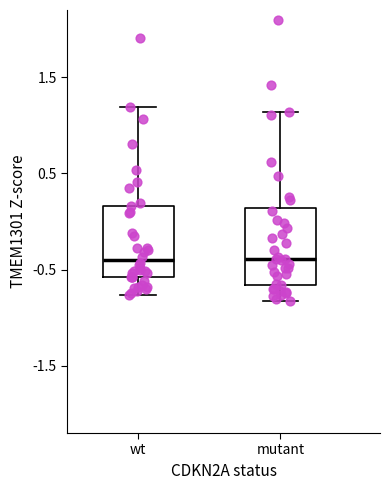

Reading left to right, transcribe this box plot: for each box, give where its median line is, the range the box spans, and where its two whiskers end, as read against the y-axis. The values are not printed on the chart, so give them approximately, as read against the axis.

wt: median -0.4, box -0.6 to 0.2, whiskers -0.8 to 1.2
mutant: median -0.4, box -0.7 to 0.1, whiskers -0.8 to 1.1